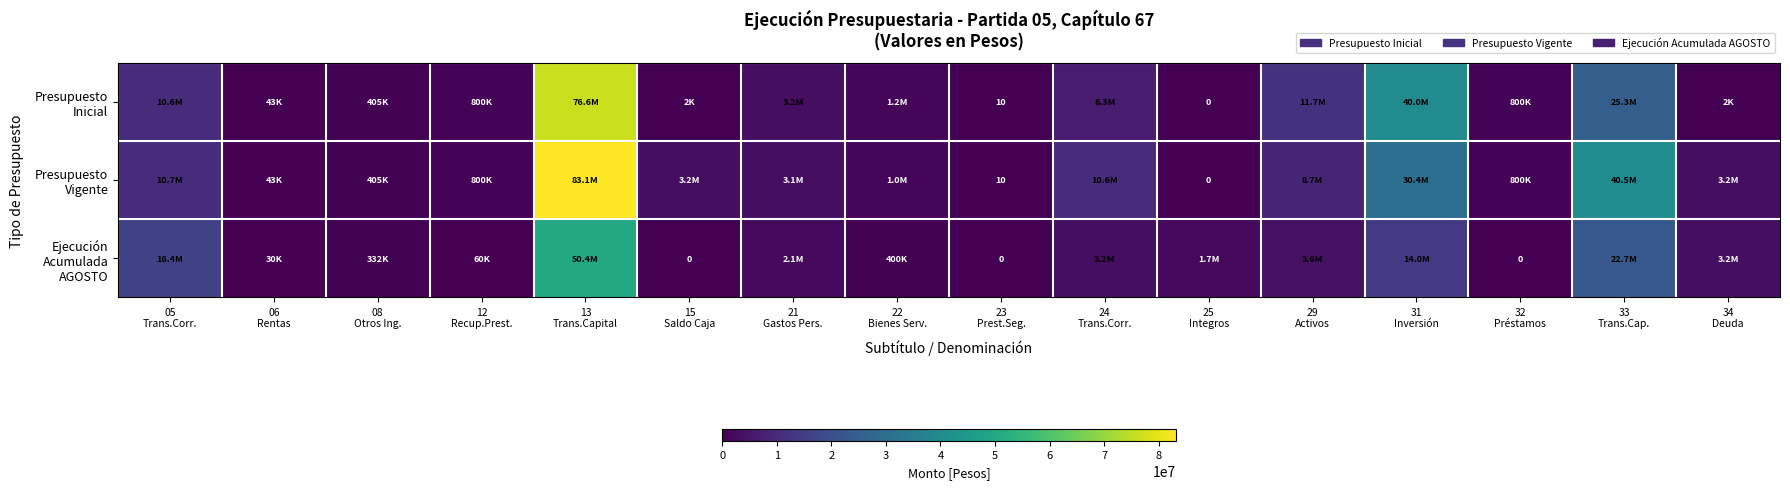

What is the difference between the Ejecución Acumulada AGOSTO values at 34 Deuda and 08 Otros Ing.?

2818503